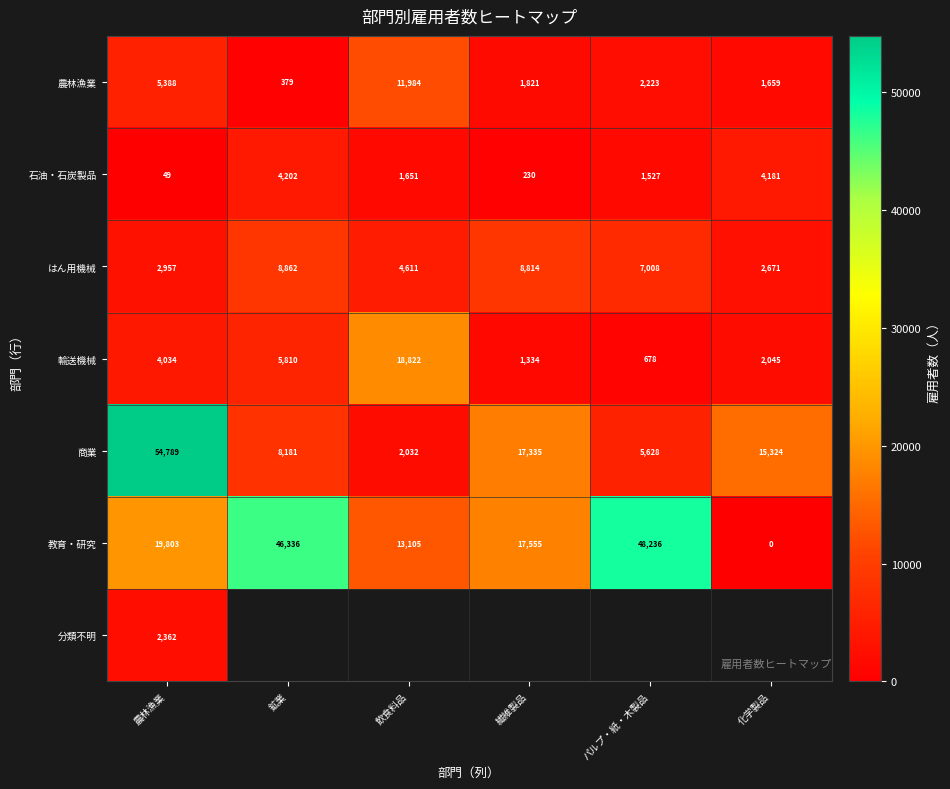

How many data points in 商業 are less than 15324?

3